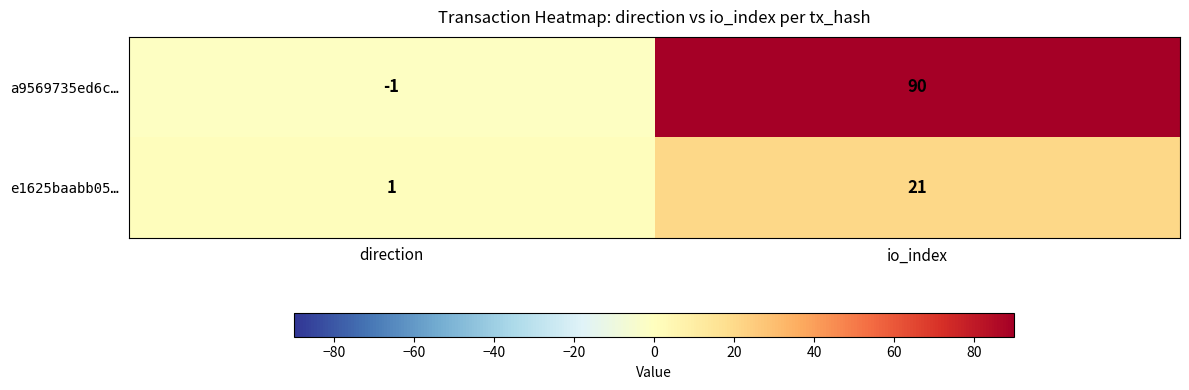

Between direction and io_index, which series saw the biggest shift?

a9569735ed6c…